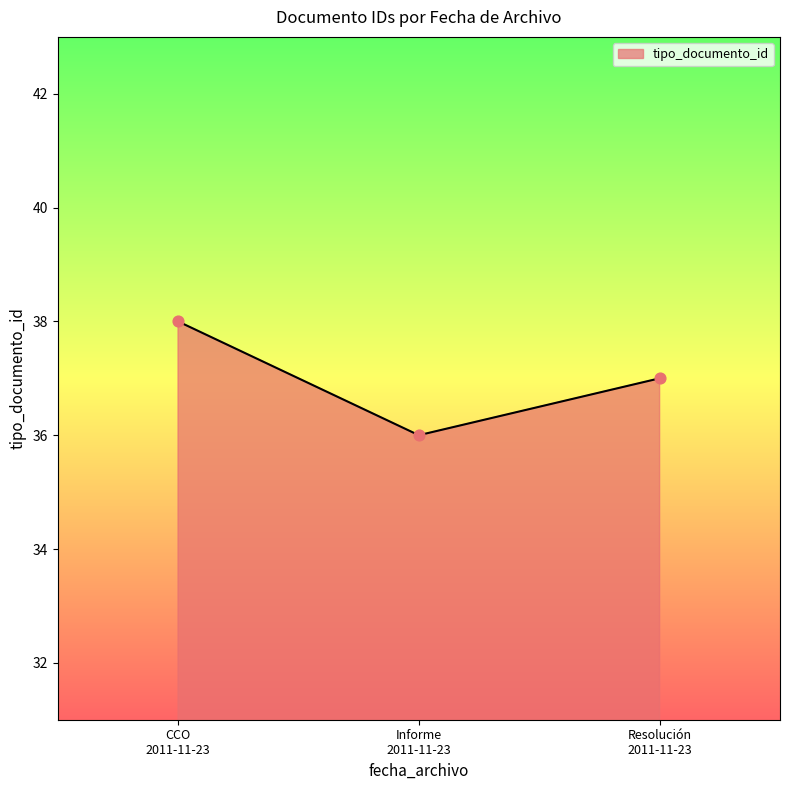

What is the average value?

37